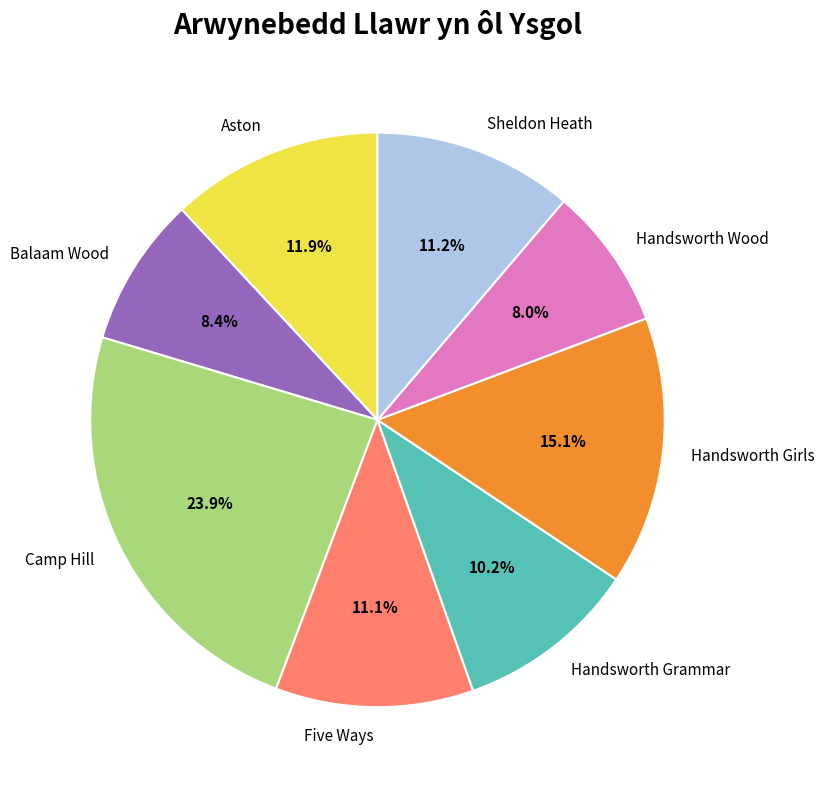

Is there any slice that represents more than half of the pie?

No